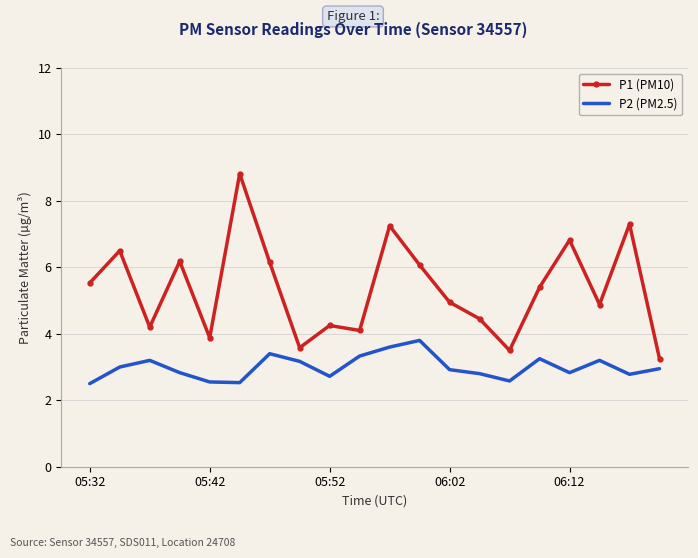

Which series has the widest spread of values?

P1 (PM10)